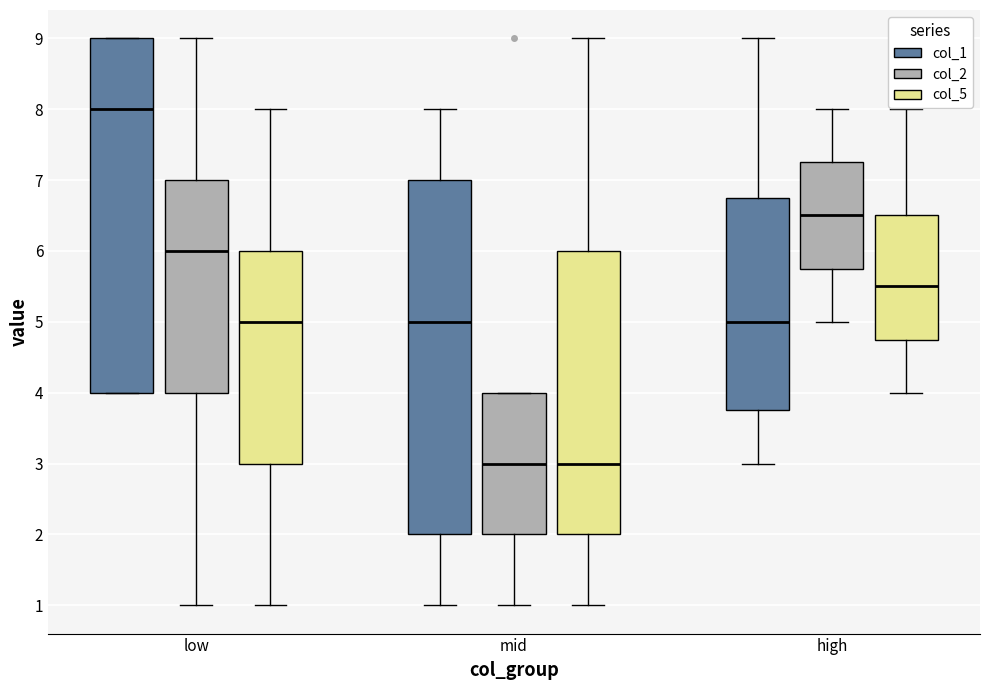

Reading left to right, read every box against the y-axis: the position of its median line, the range the box covers, and the ends of its whiskers. The values are not printed on the chart, so give them approximately, as read against the axis.

low (col_1): median 8.0, box 4.0 to 9.0, whiskers 4.0 to 9.0
low (col_2): median 6.0, box 4.0 to 7.0, whiskers 1.0 to 9.0
low (col_5): median 5.0, box 3.0 to 6.0, whiskers 1.0 to 8.0
mid (col_1): median 5.0, box 2.0 to 7.0, whiskers 1.0 to 8.0
mid (col_2): median 3.0, box 2.0 to 4.0, whiskers 1.0 to 4.0
mid (col_5): median 3.0, box 2.0 to 6.0, whiskers 1.0 to 9.0
high (col_1): median 5.0, box 3.8 to 6.8, whiskers 3.0 to 9.0
high (col_2): median 6.5, box 5.8 to 7.3, whiskers 5.0 to 8.0
high (col_5): median 5.5, box 4.8 to 6.5, whiskers 4.0 to 8.0